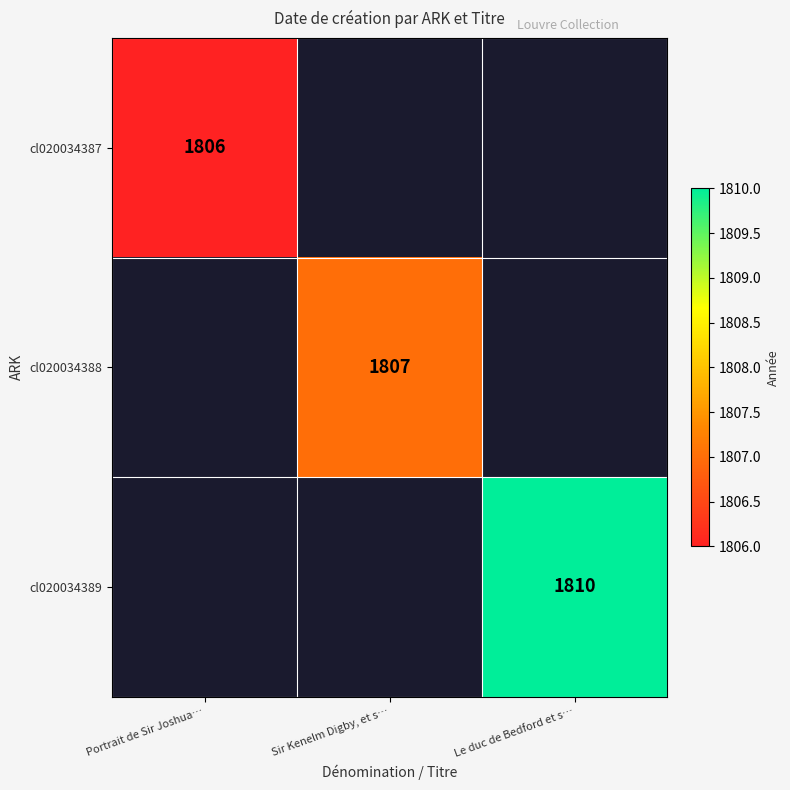

Is the value of cl020034388 at Sir Kenelm Digby, et s… greater than the value of cl020034387 at Portrait de Sir Joshua…?

Yes